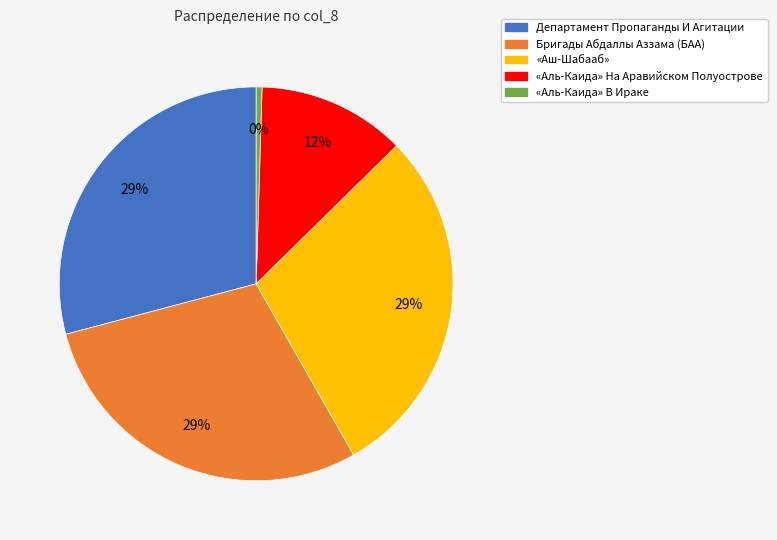

To the nearest percent, what is the average slice percentage?

20%